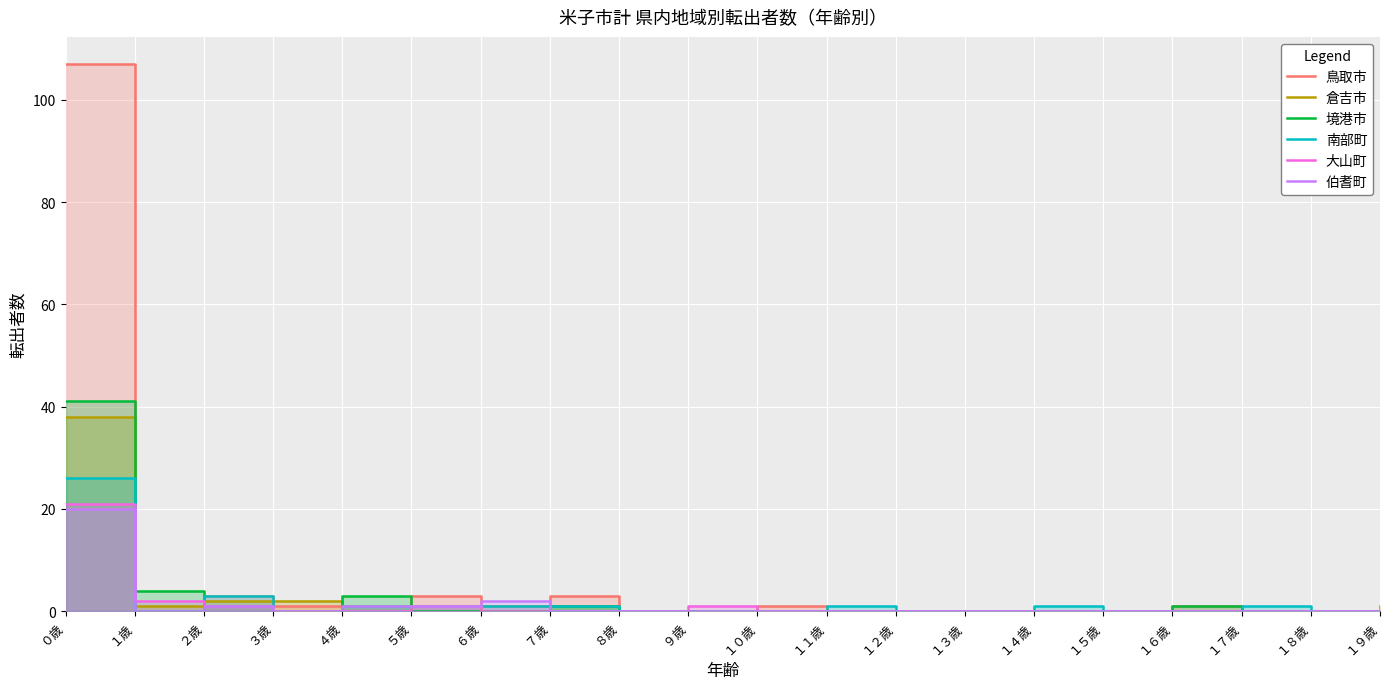

True or false: 伯耆町 and 境港市 intersect in this chart.

True